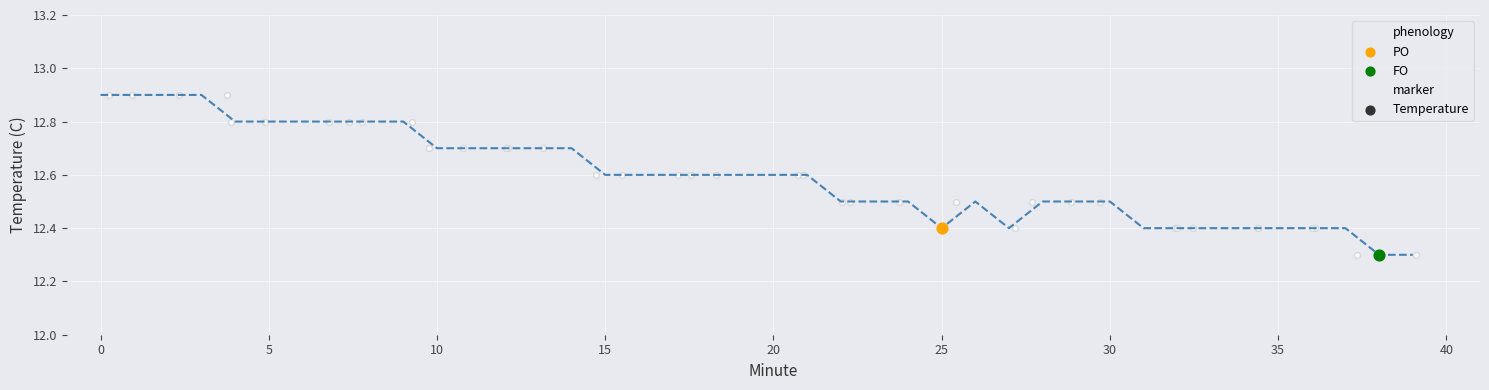

What is the ratio of the value at 21 to the value at 14?

1.0